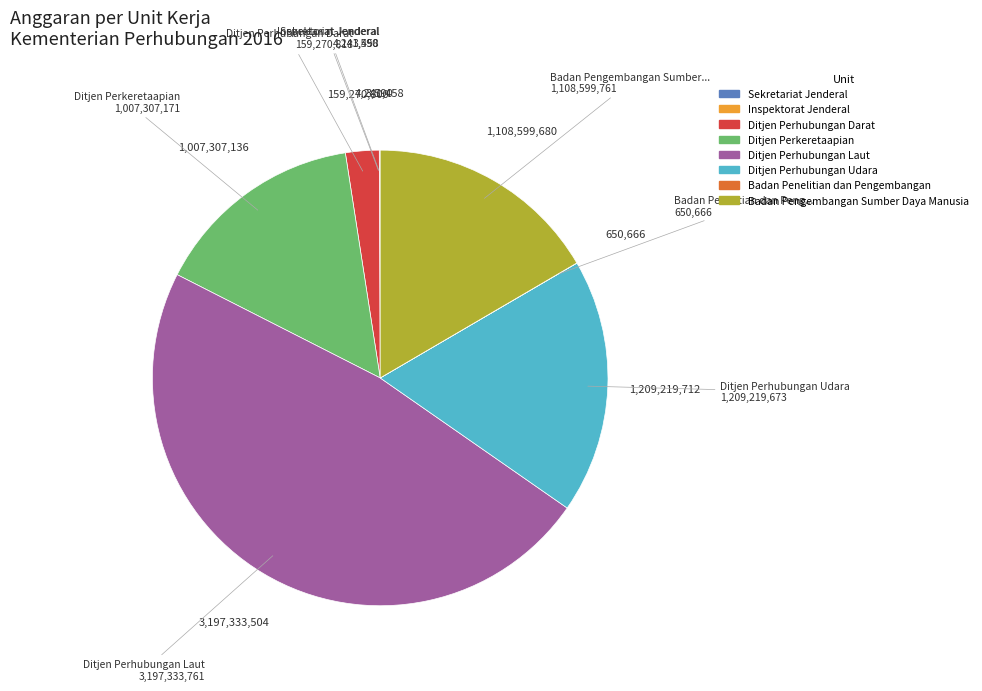

Is the sum of Ditjen Perhubungan Laut and Badan Pengembangan Sumber Daya Manusia greater than half?

Yes